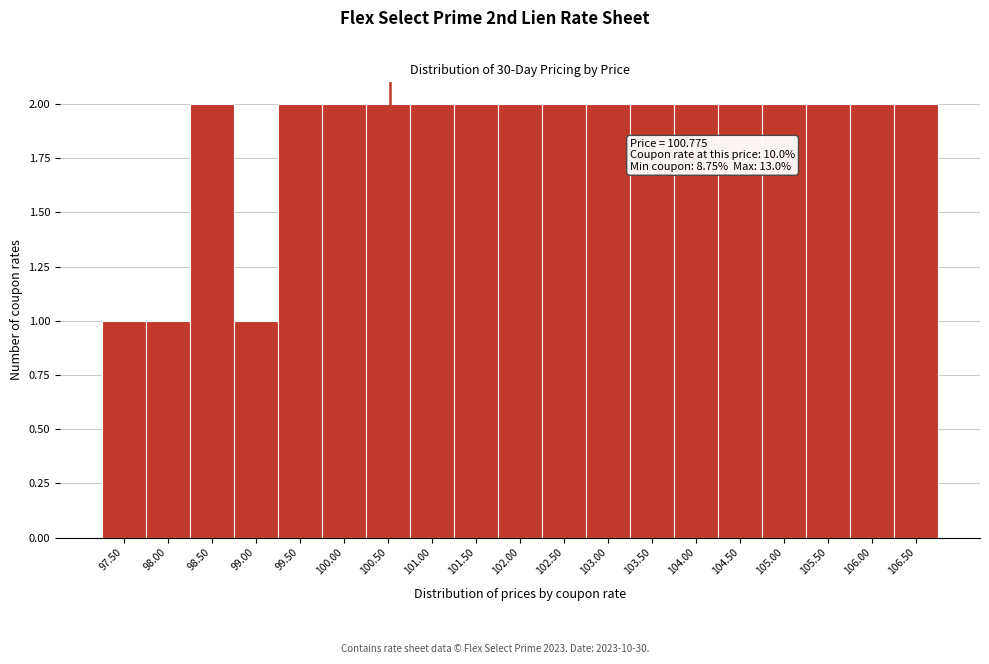

Reading left to right, list all the values displayed in this chart.

97.50=1	98.00=1	98.50=2	99.00=1	99.50=2	100.00=2	100.50=2	101.00=2	101.50=2	102.00=2	102.50=2	103.00=2	103.50=2	104.00=2	104.50=2	105.00=2	105.50=2	106.00=2	106.50=2